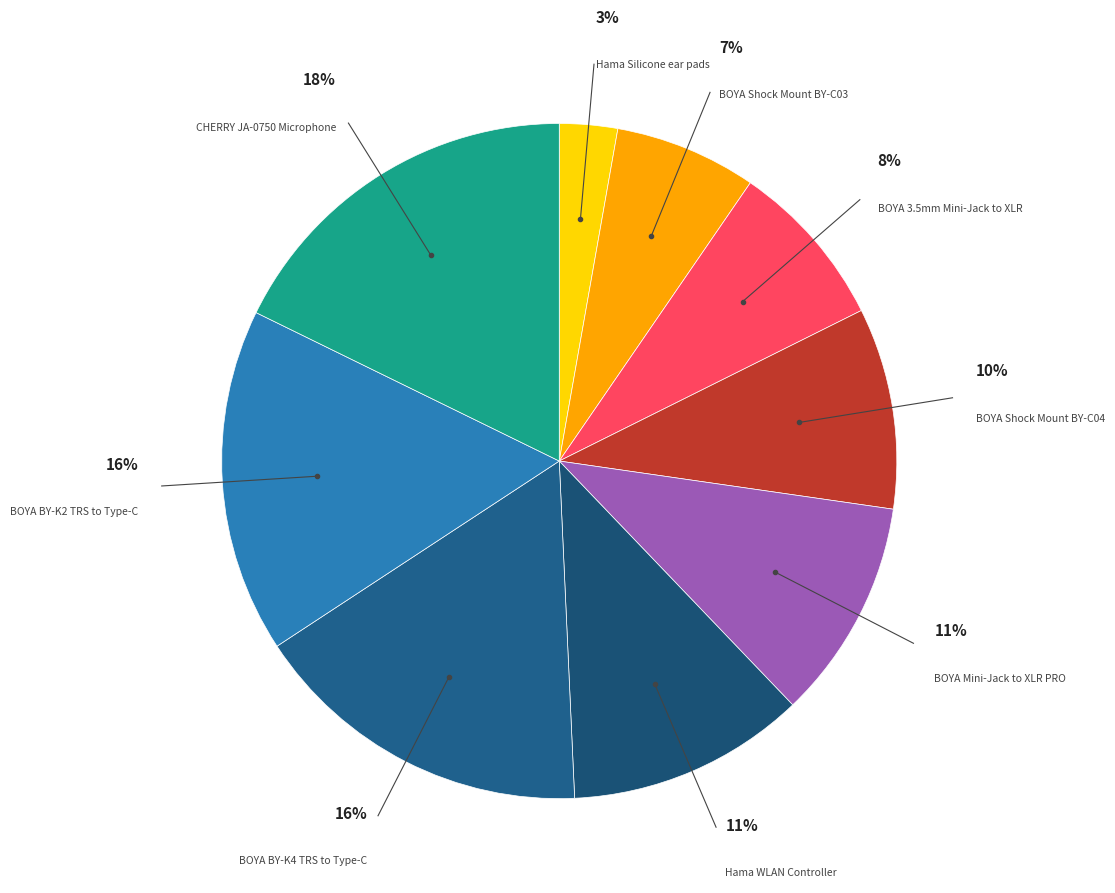

How many slices are in this pie chart?

9